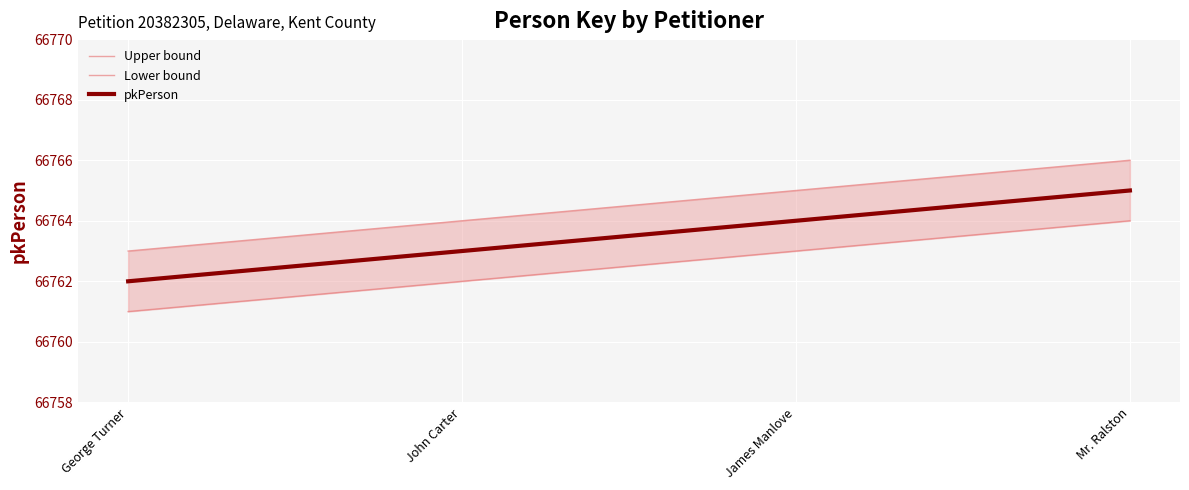

What is the difference between the Lower bound values at Mr. Ralston and James Manlove?

1